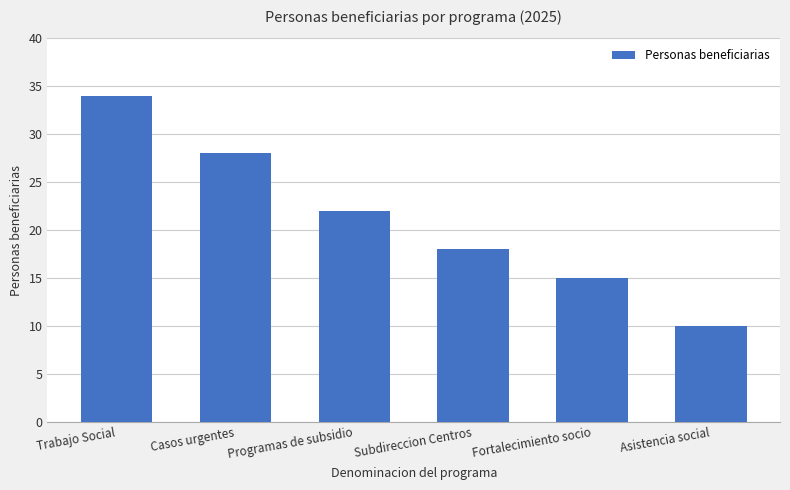

What is the average value?

21